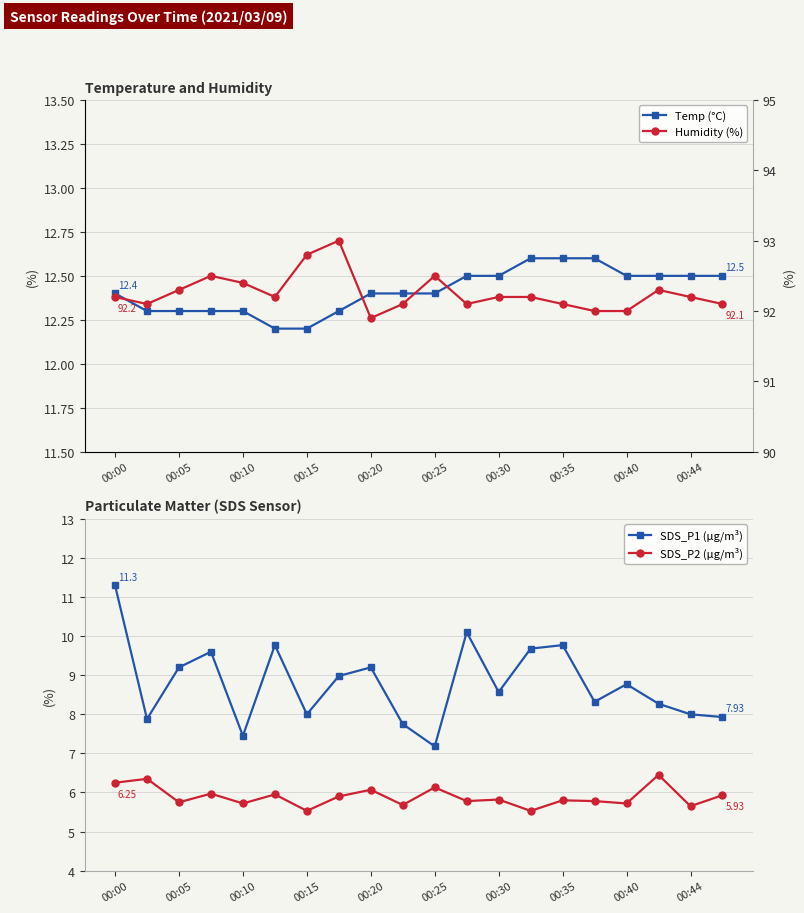

True or false: SDS_P1 (µg/m³) and SDS_P2 (µg/m³) intersect in this chart.

False